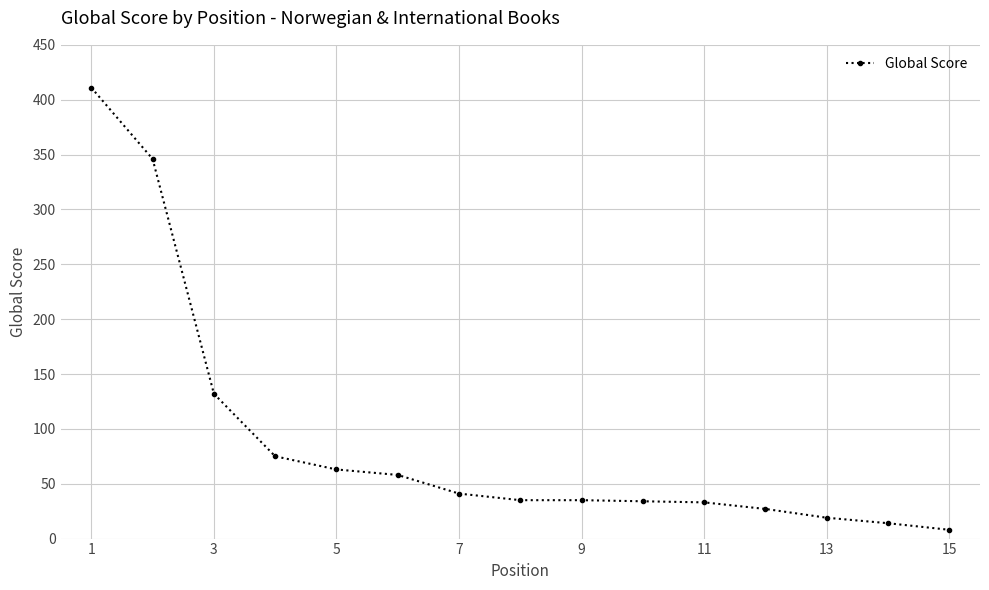

What is the maximum value shown in the chart?

411